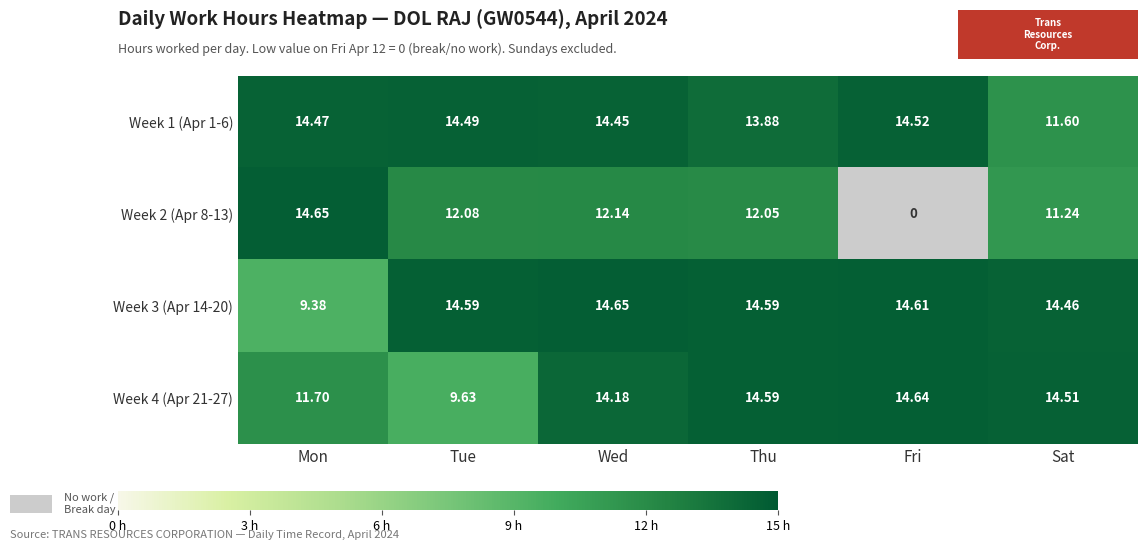

What is the total value across all series at Tue?

50.8